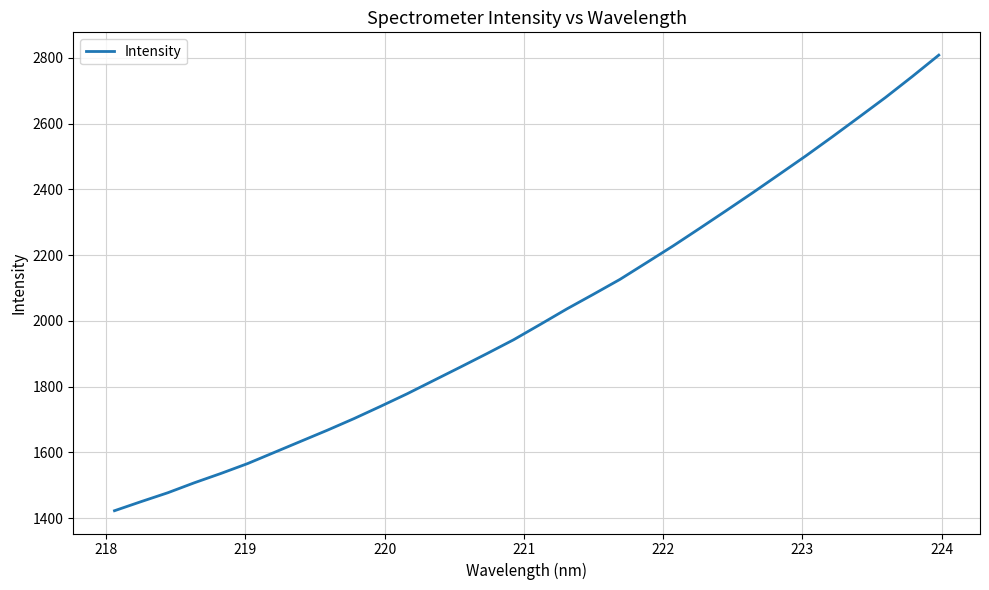

How many values are below 1989?

16